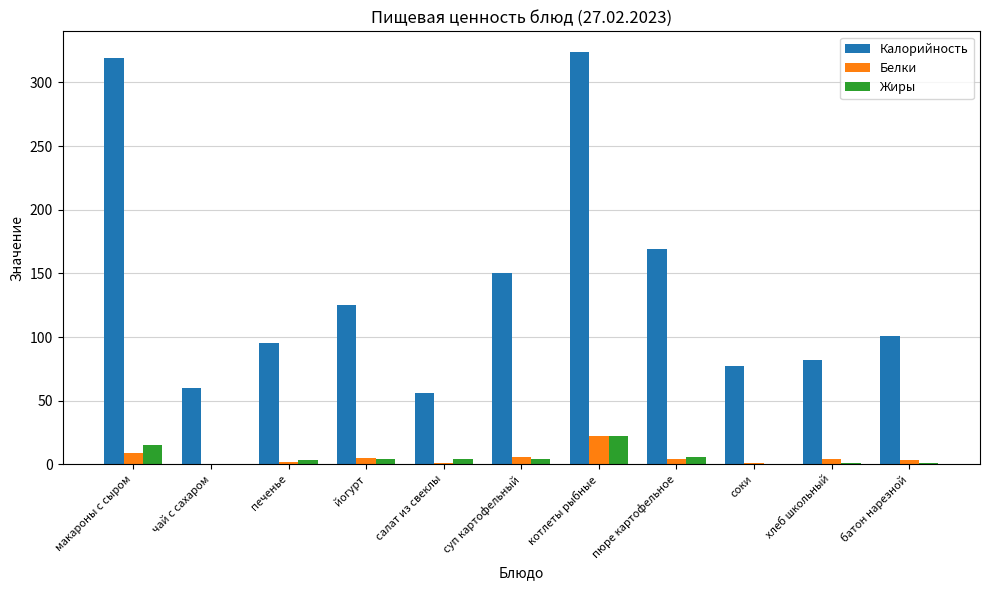

What is the sum of all Жиры values?

59.8